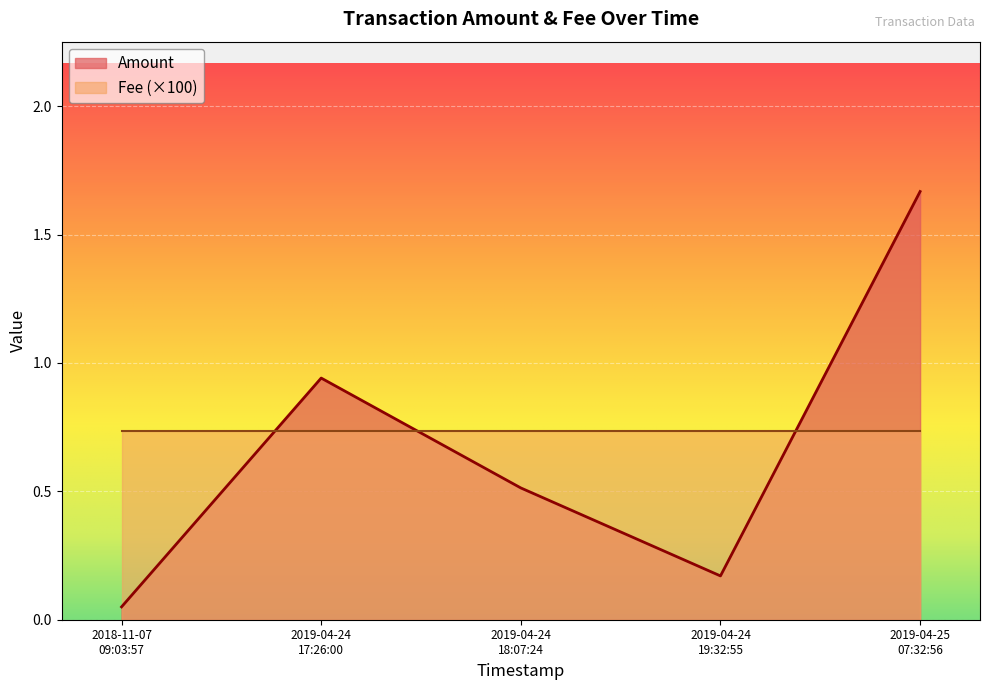

True or false: Amount has a value of 0.1 at 2018-11-07 09:03:57.

True